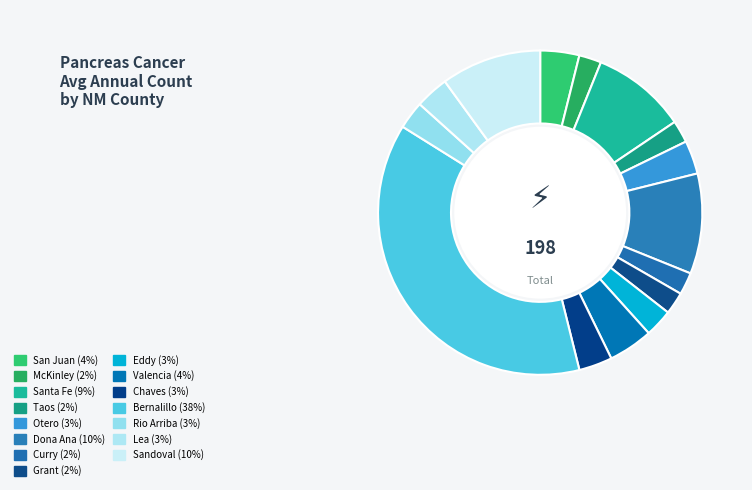

Is there any slice that represents more than half of the pie?

No